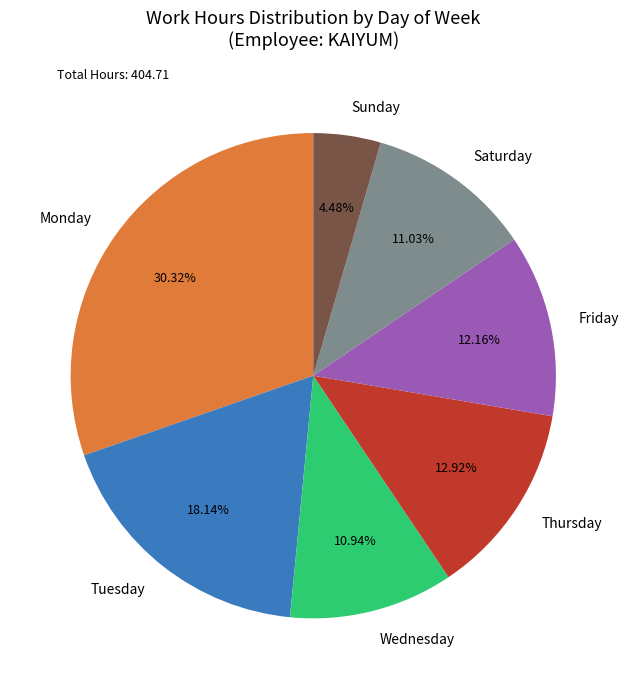

To the nearest percent, what is the difference between the largest and smallest slice percentages?

26%